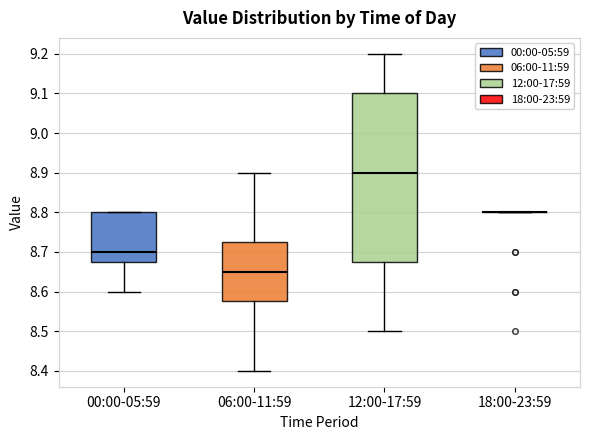

Comparing the boxes themselves (not the whiskers), which one is the tallest?

12:00-17:59